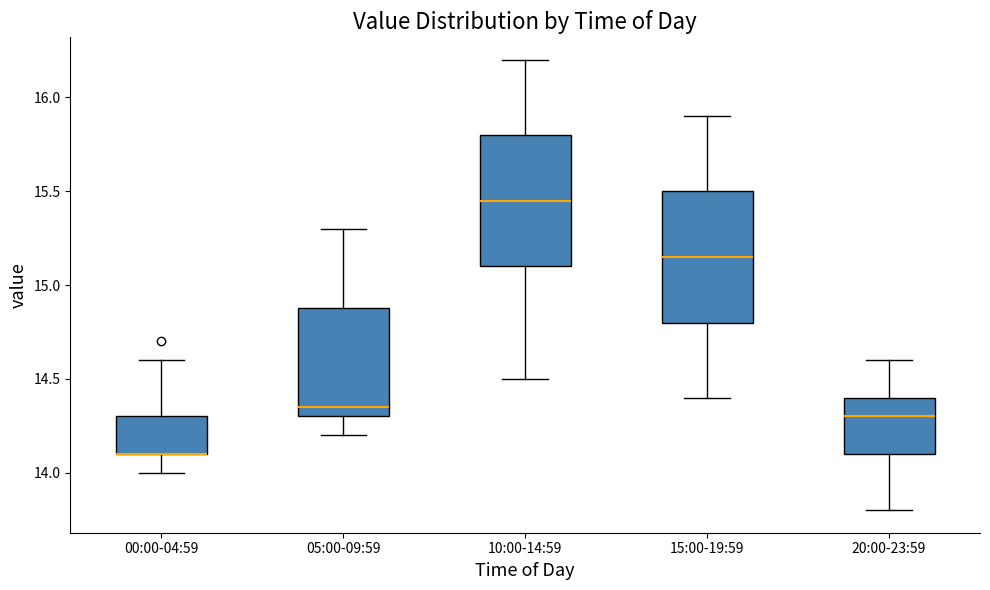

Reading left to right, transcribe this box plot: for each box, give where its median line is, the range the box spans, and where its two whiskers end, as read against the y-axis. The values are not printed on the chart, so give them approximately, as read against the axis.

00:00-04:59: median 14.10 (drawn on the box's lower edge), box 14.10 to 14.30, whiskers 14.00 to 14.60
05:00-09:59: median 14.35, box 14.30 to 14.90, whiskers 14.20 to 15.30
10:00-14:59: median 15.45, box 15.10 to 15.80, whiskers 14.50 to 16.20
15:00-19:59: median 15.15, box 14.80 to 15.50, whiskers 14.40 to 15.90
20:00-23:59: median 14.30, box 14.10 to 14.40, whiskers 13.80 to 14.60